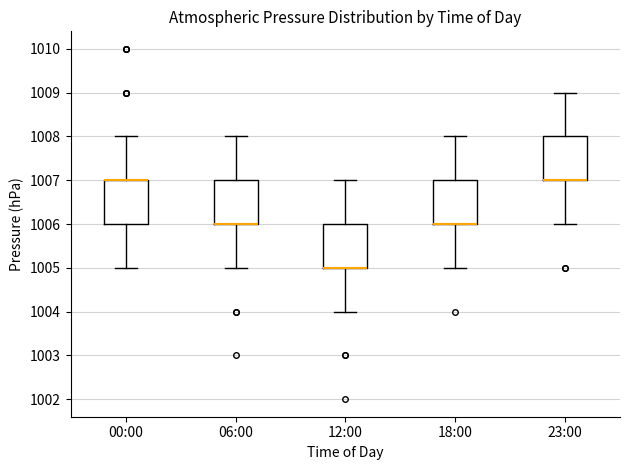

Where does the lower whisker of the box for 12:00 end on the y-axis? The values are not printed on the chart, so give them approximately, as read against the axis.

1004